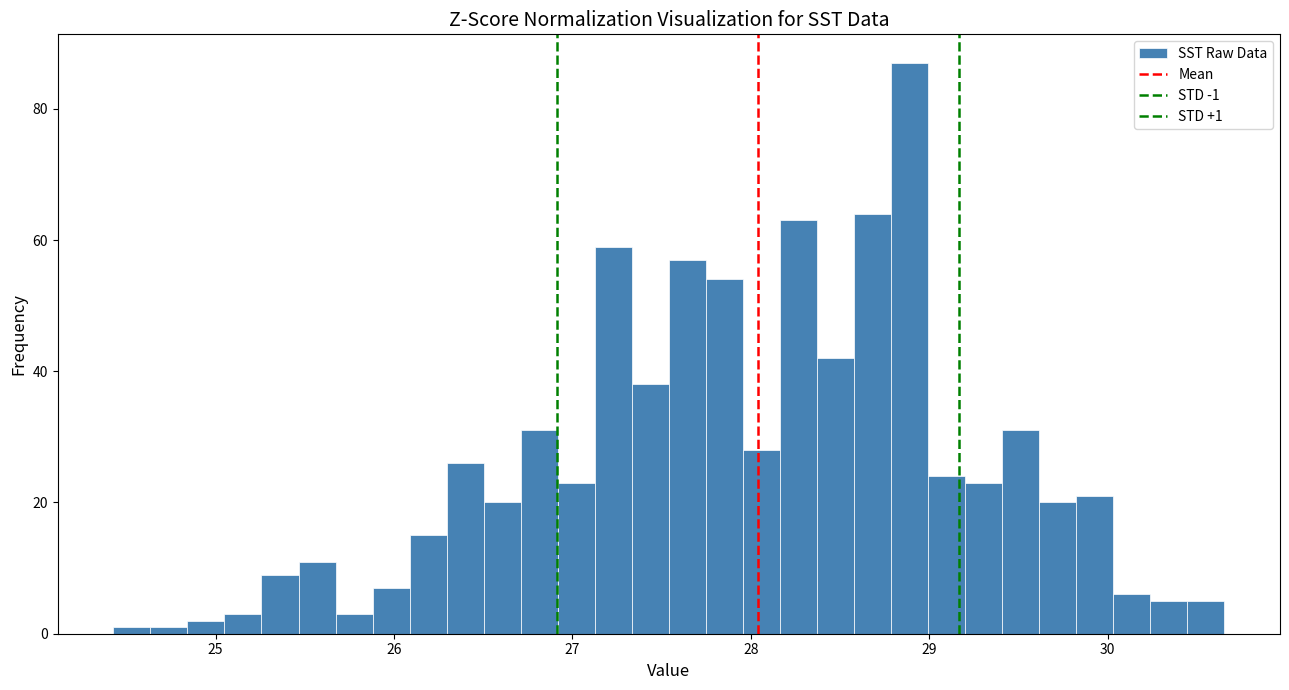

Around what value on the x-axis is the tallest bar? Give the approximate position of its centre, as read against the axis.

28.9